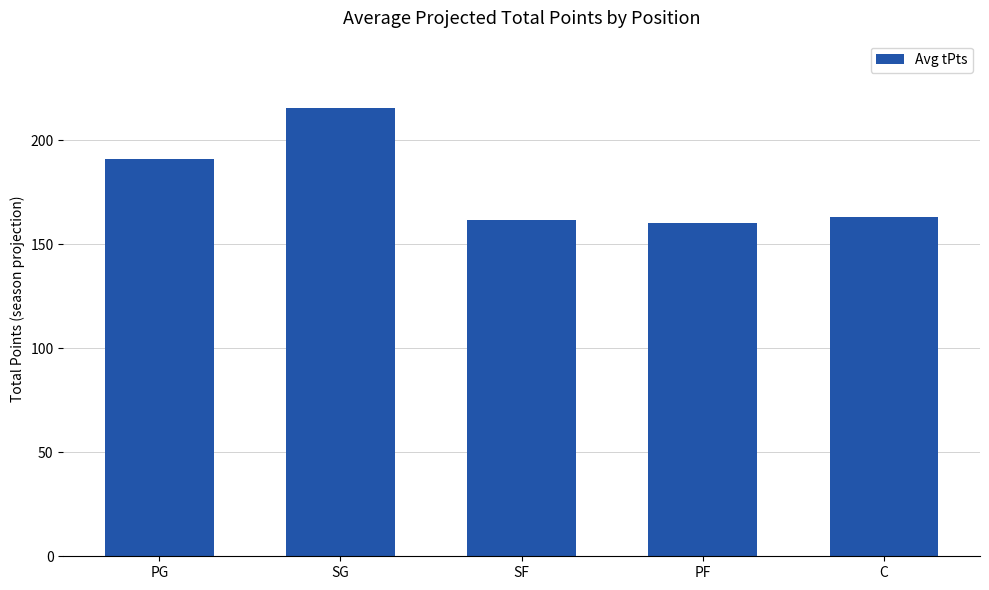

What is the difference between the second highest and second lowest values?

29.4